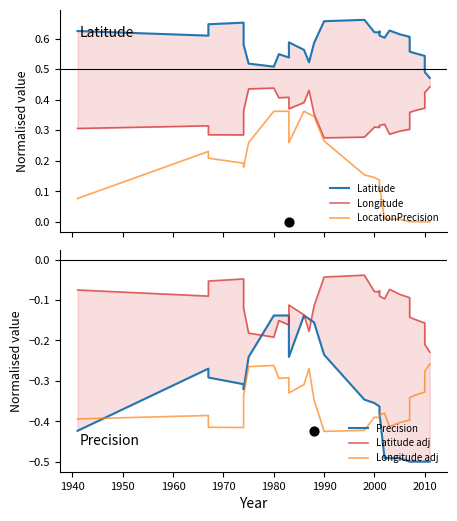

Which series has the widest spread of Y values?

LocationPrecision